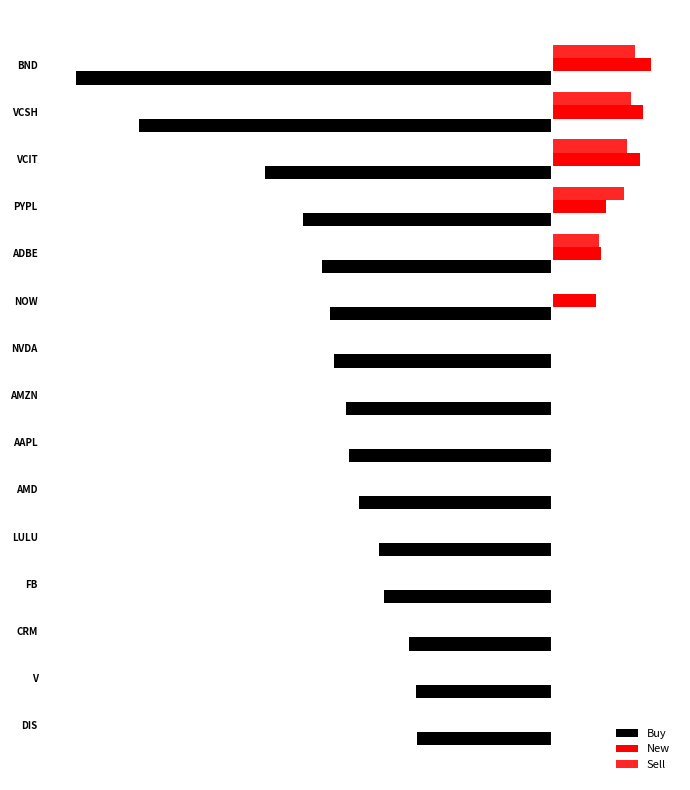

How many series are shown in this chart?

3